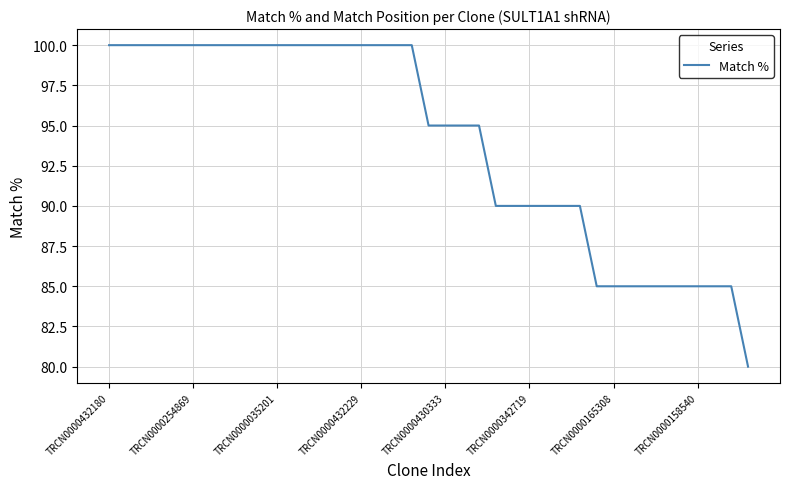

What is the maximum value shown in the chart?

100